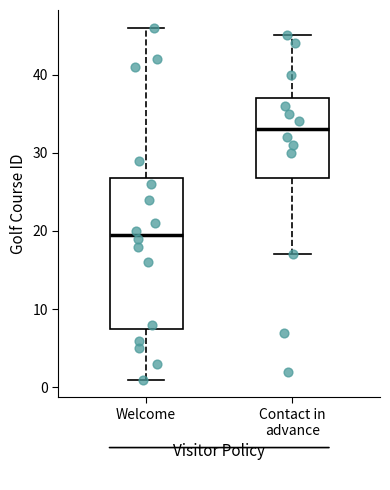

Where is the upper edge of the box for Welcome on the y-axis? The values are not printed on the chart, so give them approximately, as read against the axis.

27